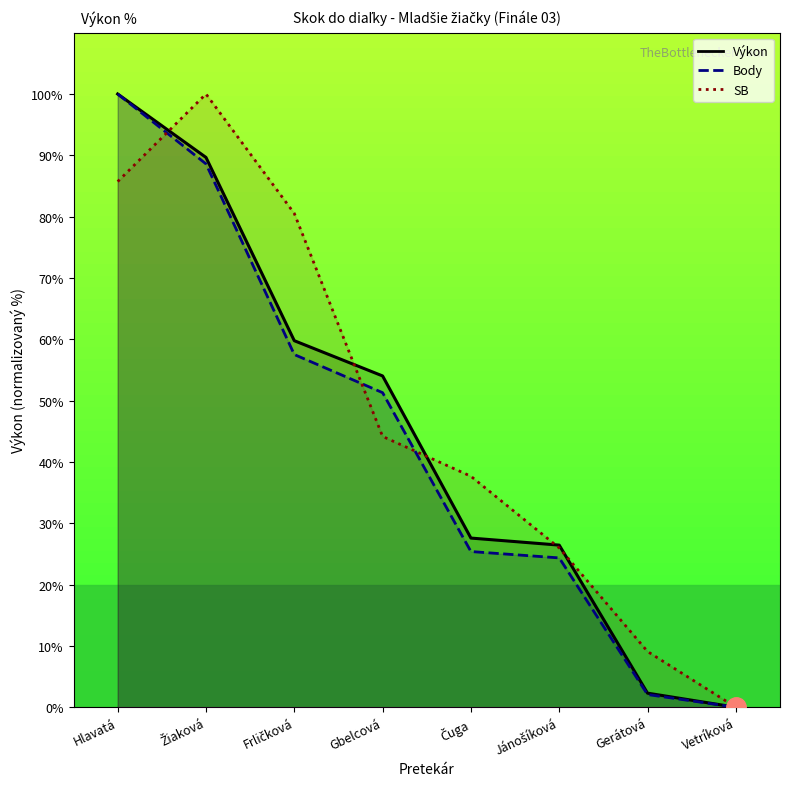

What is the difference between the maximum and second lowest values in the SB series?

90.9